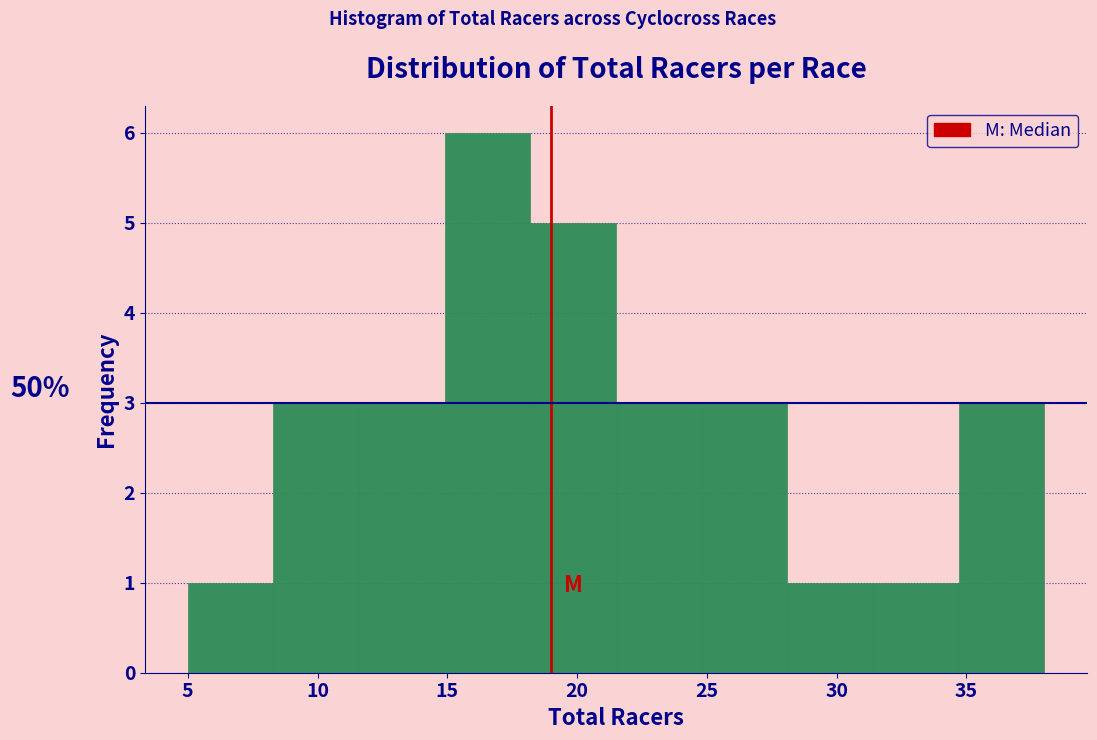

Which range on the x-axis has the tallest bar?

14.9 to 18.2